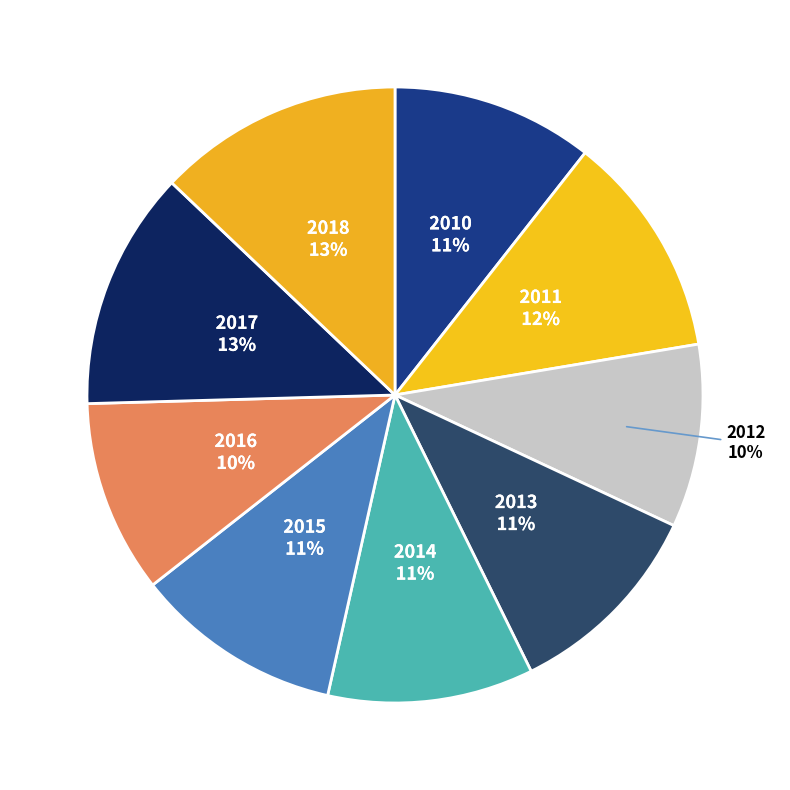

Count the number of slices in the pie.

9